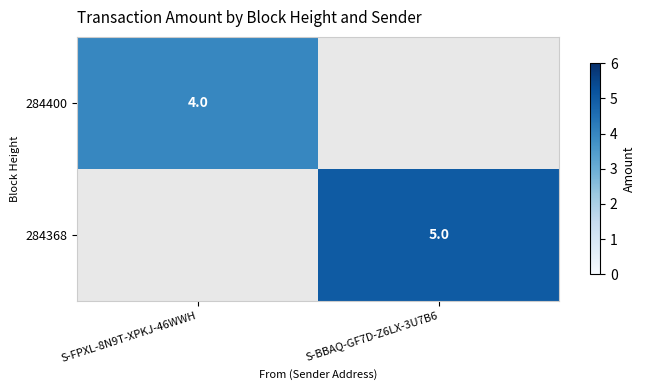

Is the value of 284400 at S-FPXL-8N9T-XPKJ-46WWH greater than the value of 284368 at S-BBAQ-GF7D-Z6LX-3U7B6?

No